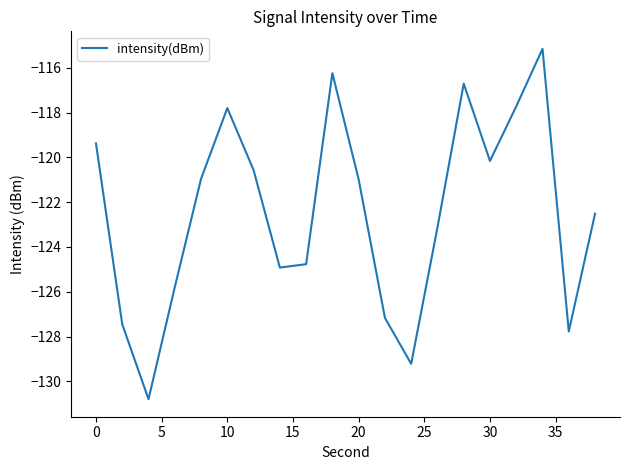

What is the difference between the maximum and minimum values?

15.7